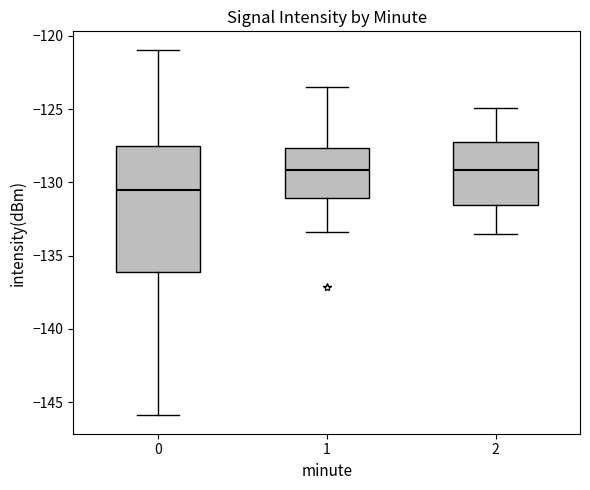

Reading left to right, transcribe this box plot: for each box, give where its median line is, the range the box spans, and where its two whiskers end, as read against the y-axis. The values are not printed on the chart, so give them approximately, as read against the axis.

0: median -130.5, box -136.0 to -127.5, whiskers -146.0 to -121.0
1: median -129.0, box -131.0 to -127.5, whiskers -133.5 to -123.5
2: median -129.0, box -131.5 to -127.0, whiskers -133.5 to -125.0